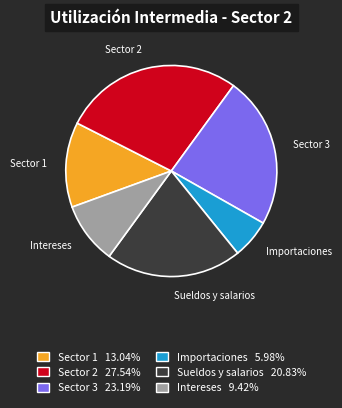

Rank the categories by value from highest to lowest.

Sector 2, Sector 3, Sueldos y salarios, Sector 1, Intereses, Importaciones